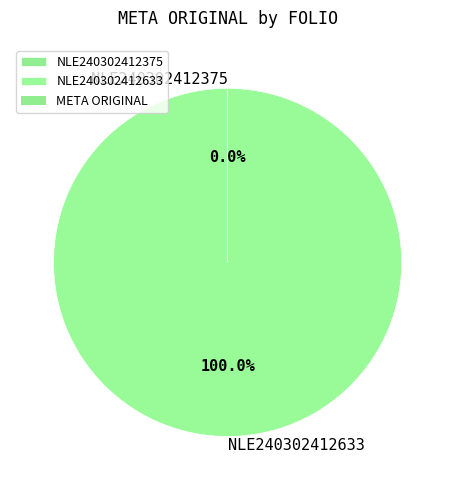

What is the largest slice in the pie chart?

NLE240302412633